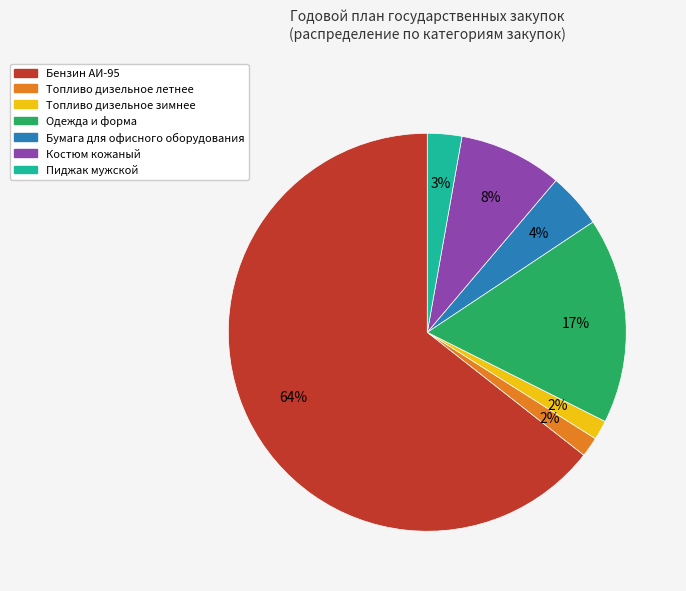

To the nearest percent, what is the average slice percentage?

14%